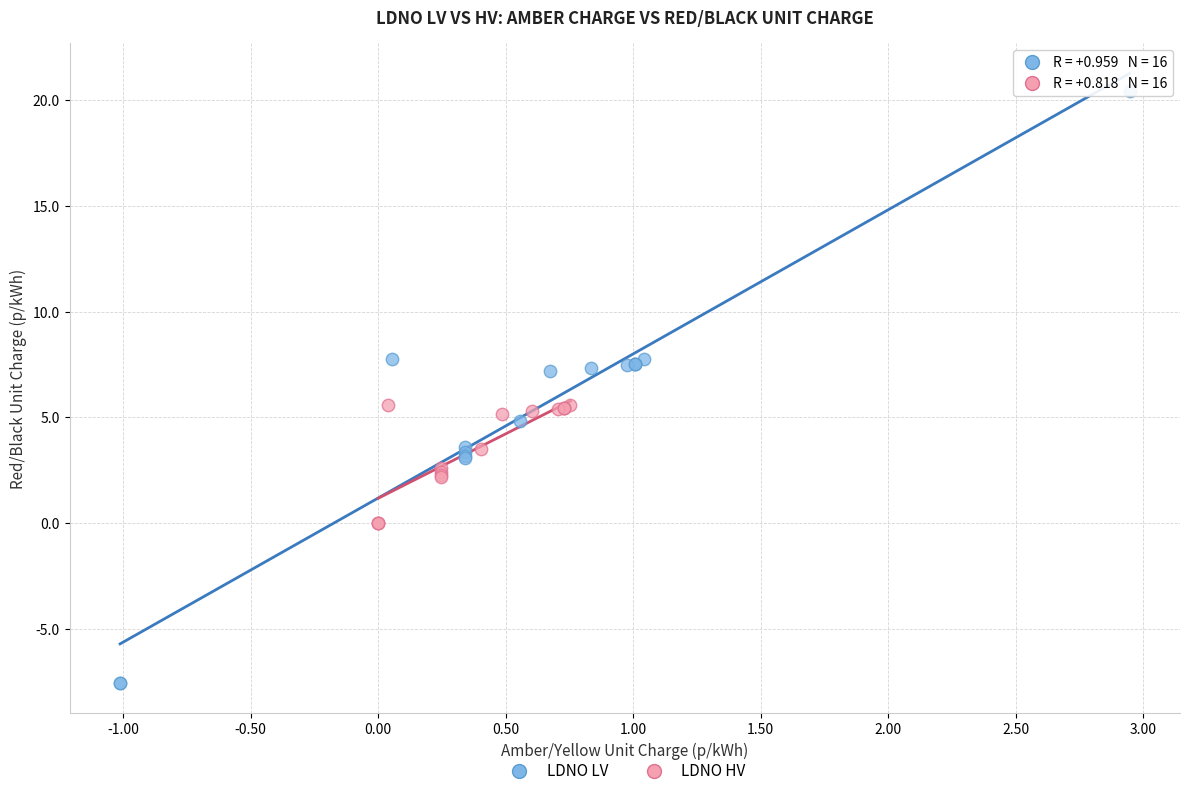

Which series has the largest Y range (max minus min)?

LDNO LV